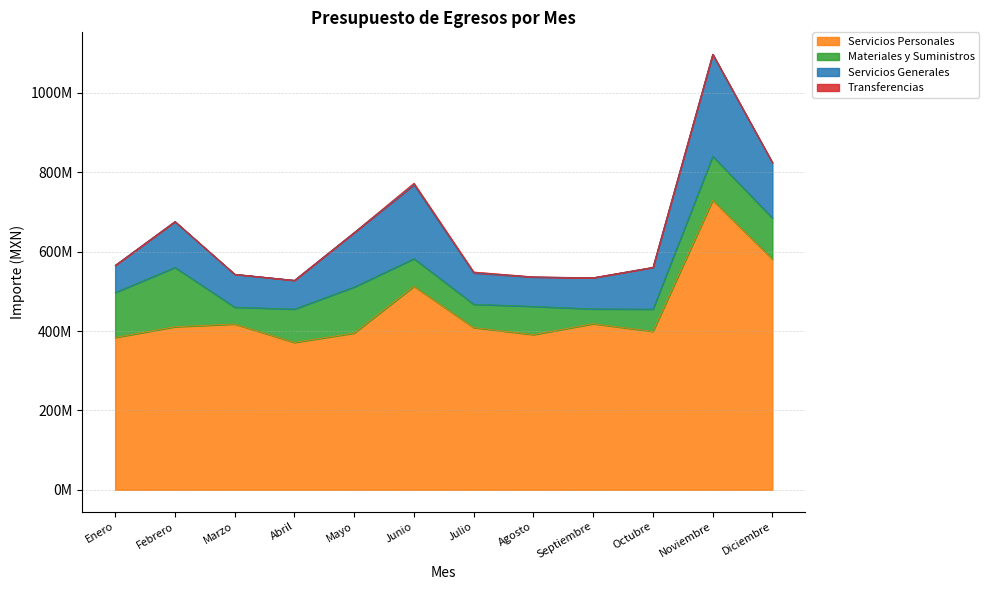

Reading left to right, what are all the values shown in this chart?

Servicios Personales: 383760653	410879155	417667700	371314560	394998757	512707556	408663061	391077668	418475724	399053777	729486560	581115071
Materiales y Suministros: 113395129	149382659	42537675	84069535	116048344	69676152	58880761	71072131	37316474	56113260	110930571	103539373
Servicios Generales: 68438069	115629194	83002433	72515294	137241422	186326999	79037492	73995032	78556873	105333646	257066164	139507606
Transferencias: 3000	95832	13494	3000	3000	3914079	2277667	489739	219328	219328	219330	3000